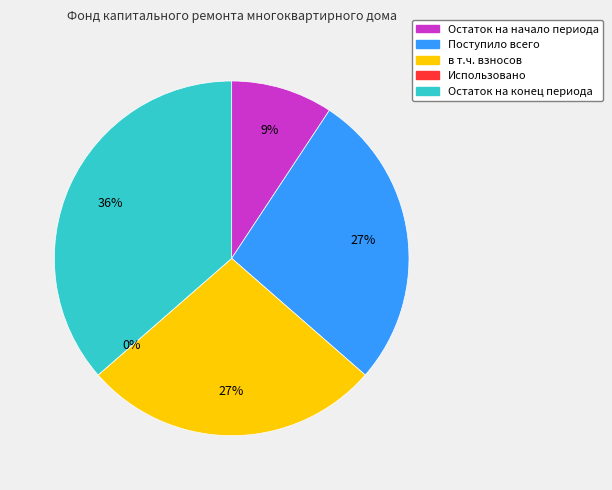

Count the number of slices in the pie.

5